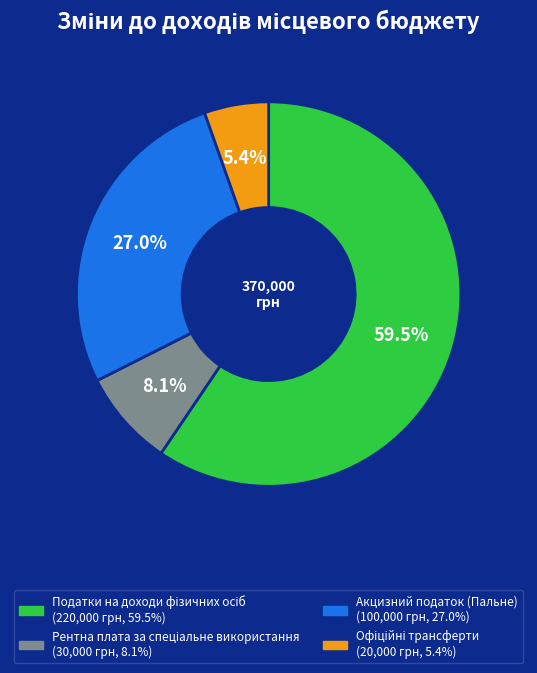

How many slices are in this pie chart?

4